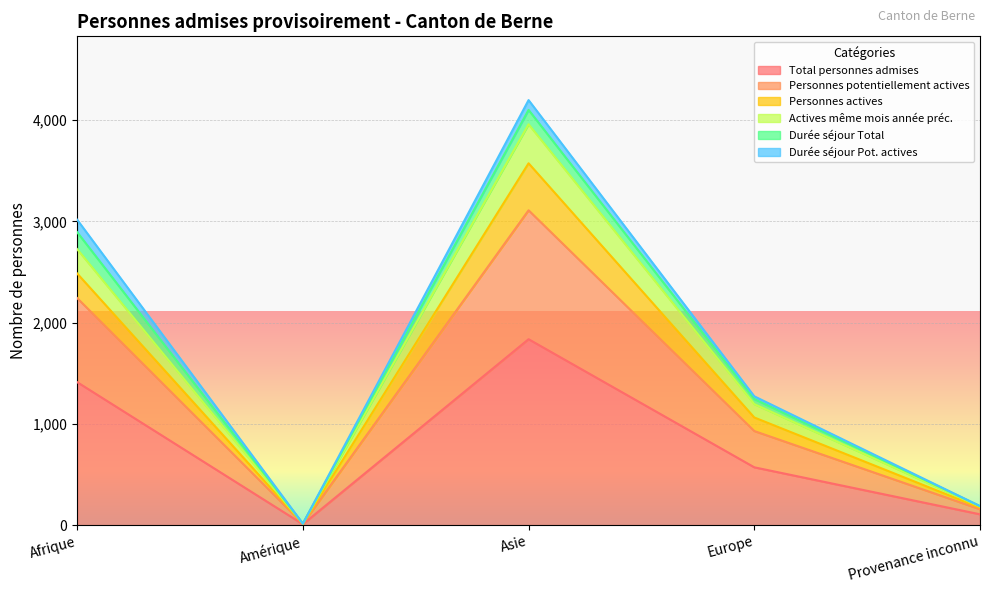

True or false: Personnes actives and Total personnes admises cross at least once.

False